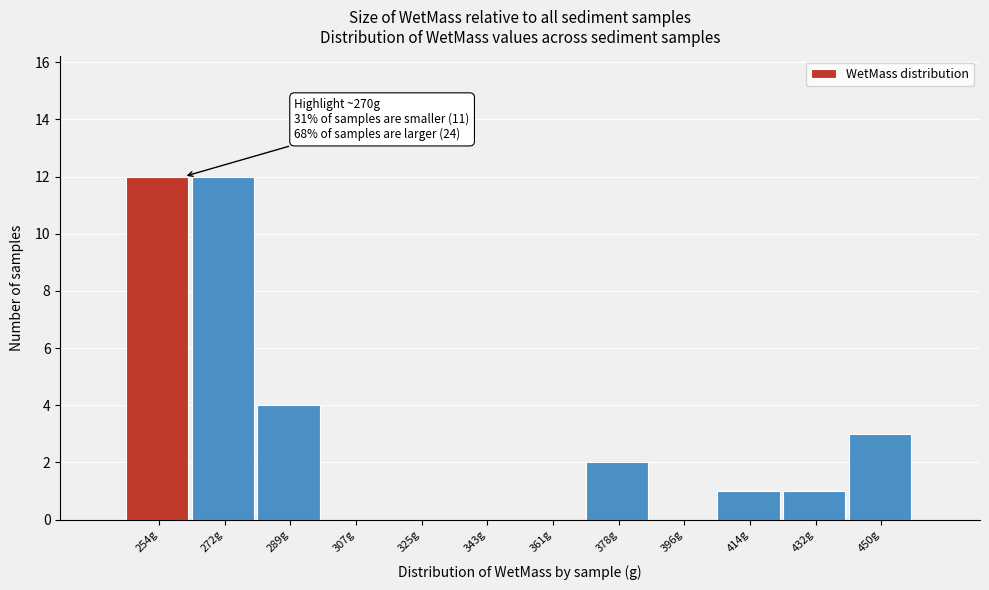

Reading right to left, list all the values displayed in this chart.

450g=3	432g=1	414g=1	396g=0	378g=2	361g=0	343g=0	325g=0	307g=0	289g=4	272g=12	254g=12